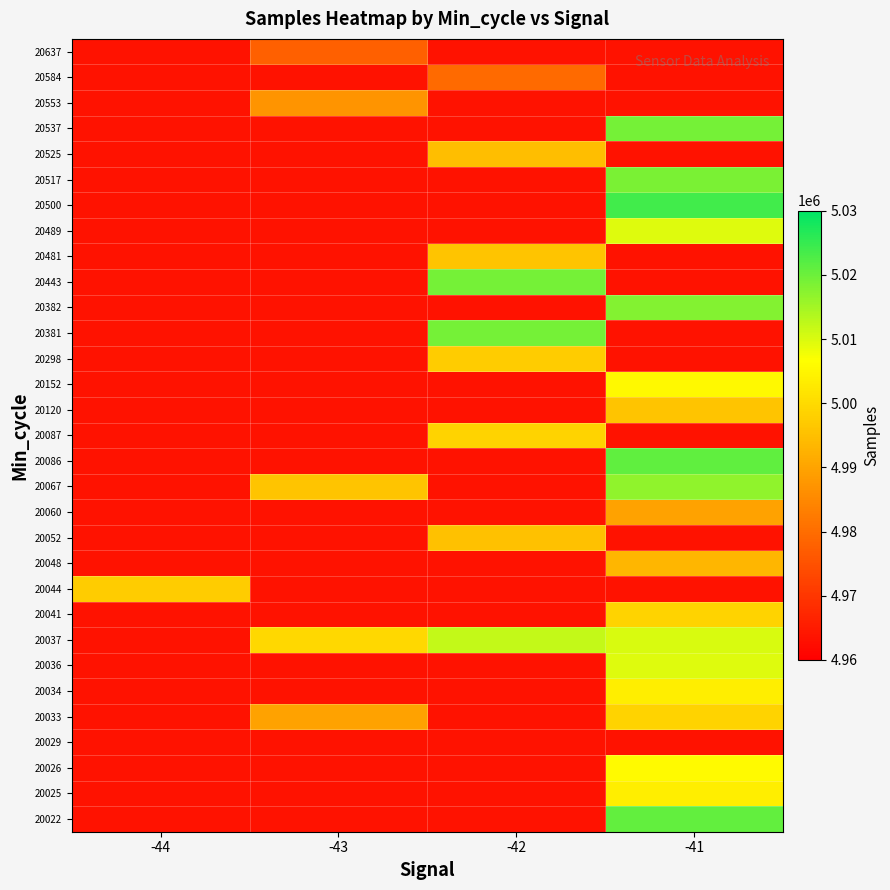

Is the value of 20443 at -43 greater than the value of 20034 at -41?

No